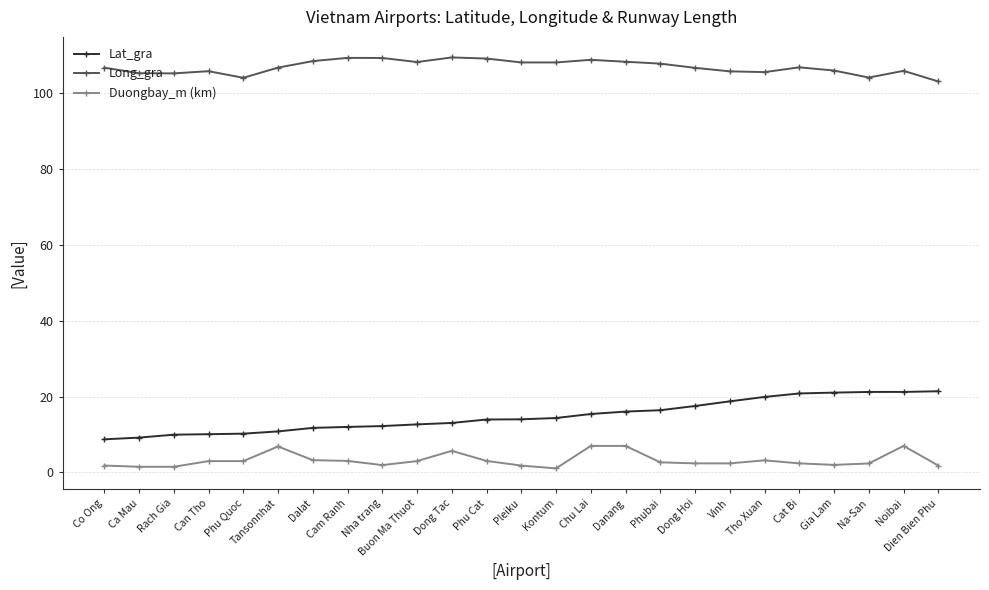

Does the chart display data point markers on the line(s)?

Yes